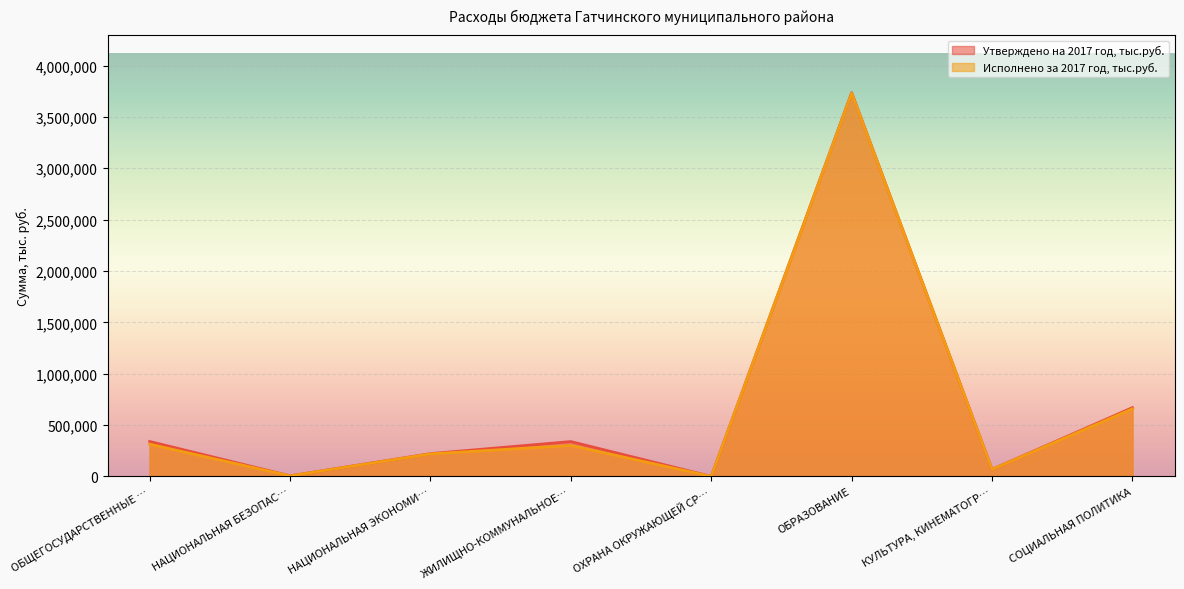

Where is Исполнено за 2017 год, тыс.руб. nearest to the value 1866094?

СОЦИАЛЬНАЯ ПОЛИТИКА